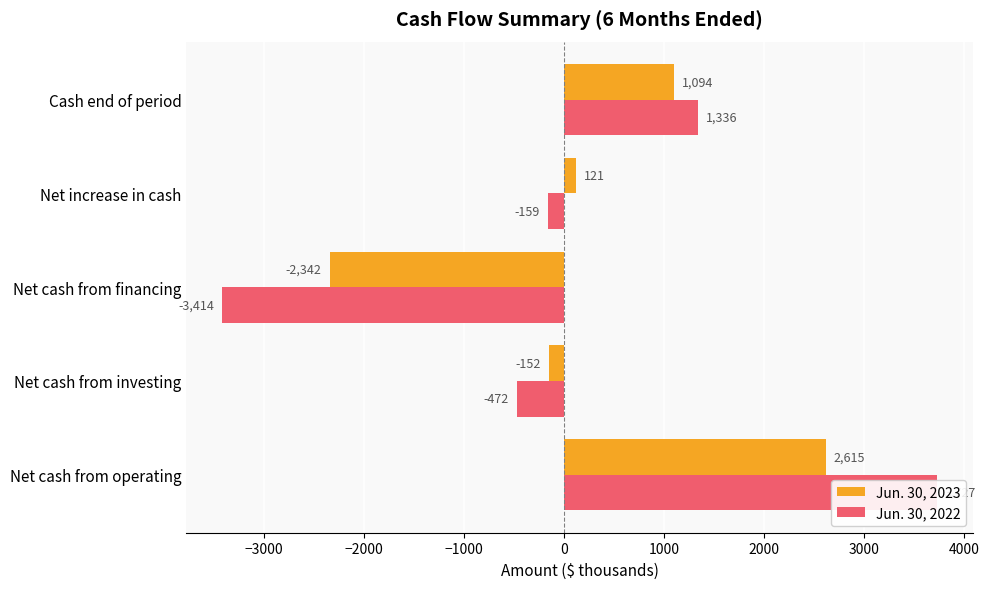

How many data points in Jun. 30, 2023 are above 121?

2